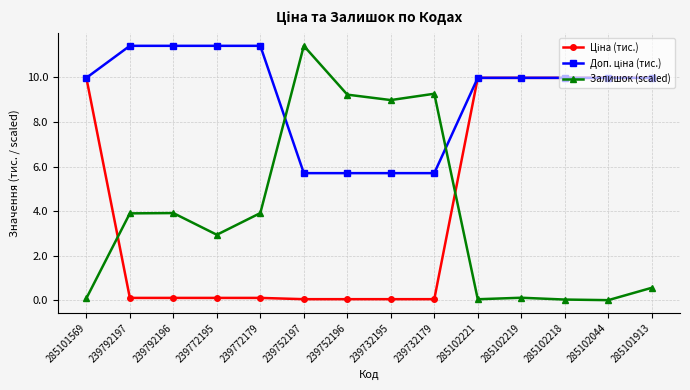

True or false: Залишок (scaled) has a value of 0.1 at 285102219.

True